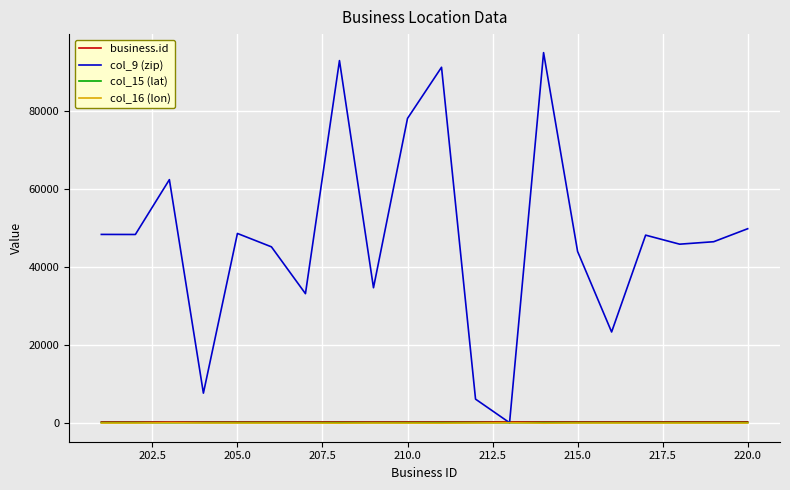

Which series has the largest range (max minus min)?

col_9 (zip)